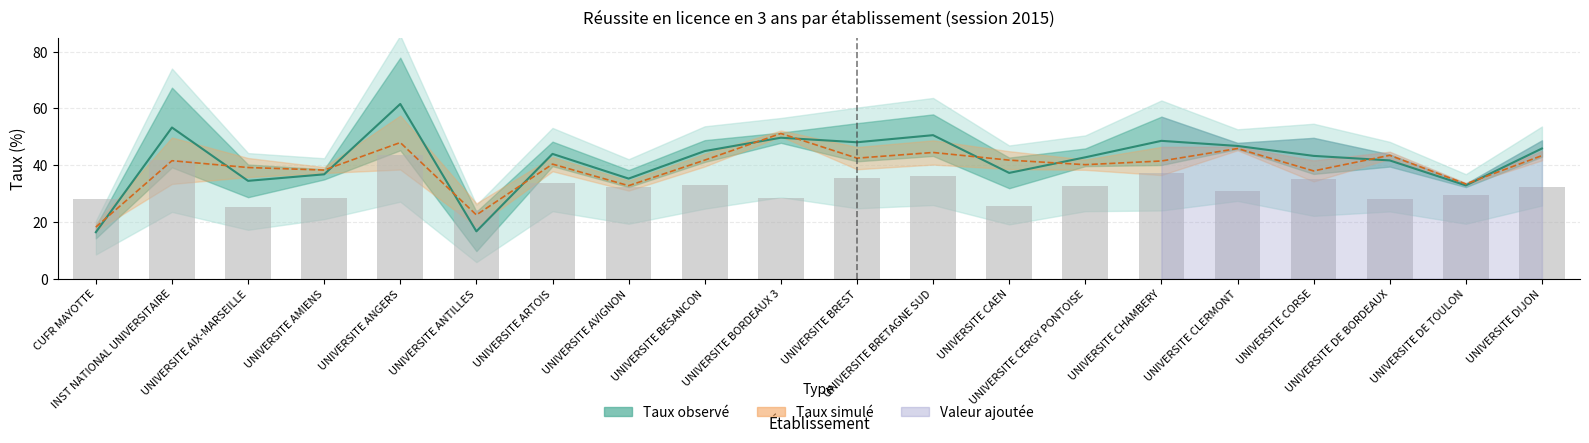

What is the average value of the Valeur ajoutée (+30 offset) series?

32.1